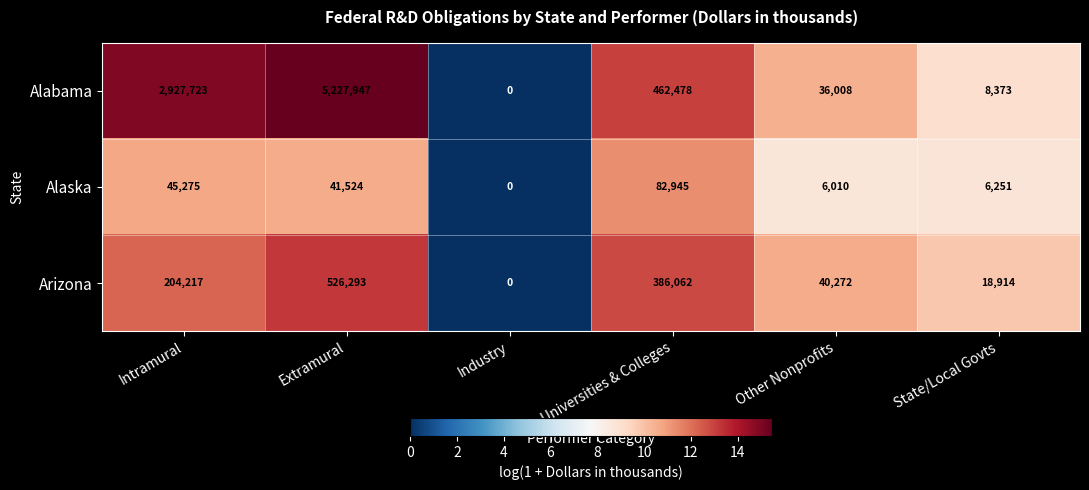

At Extramural, list the series in order from smallest to largest.

Alaska, Arizona, Alabama